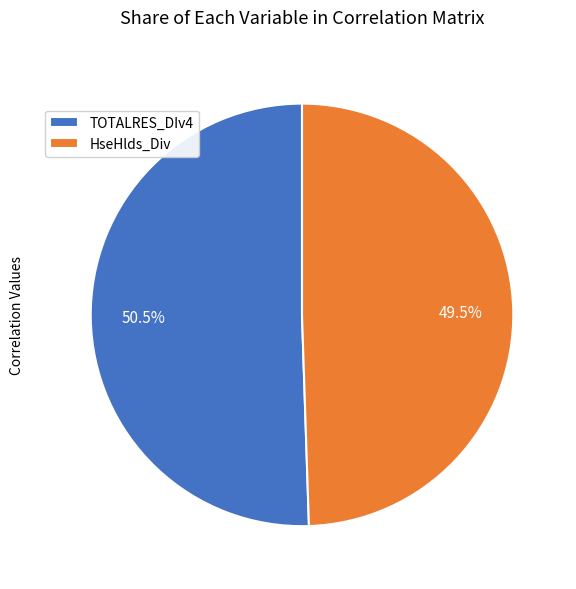

Is it true that TOTALRES_DIv4 is 64% of the pie?

False